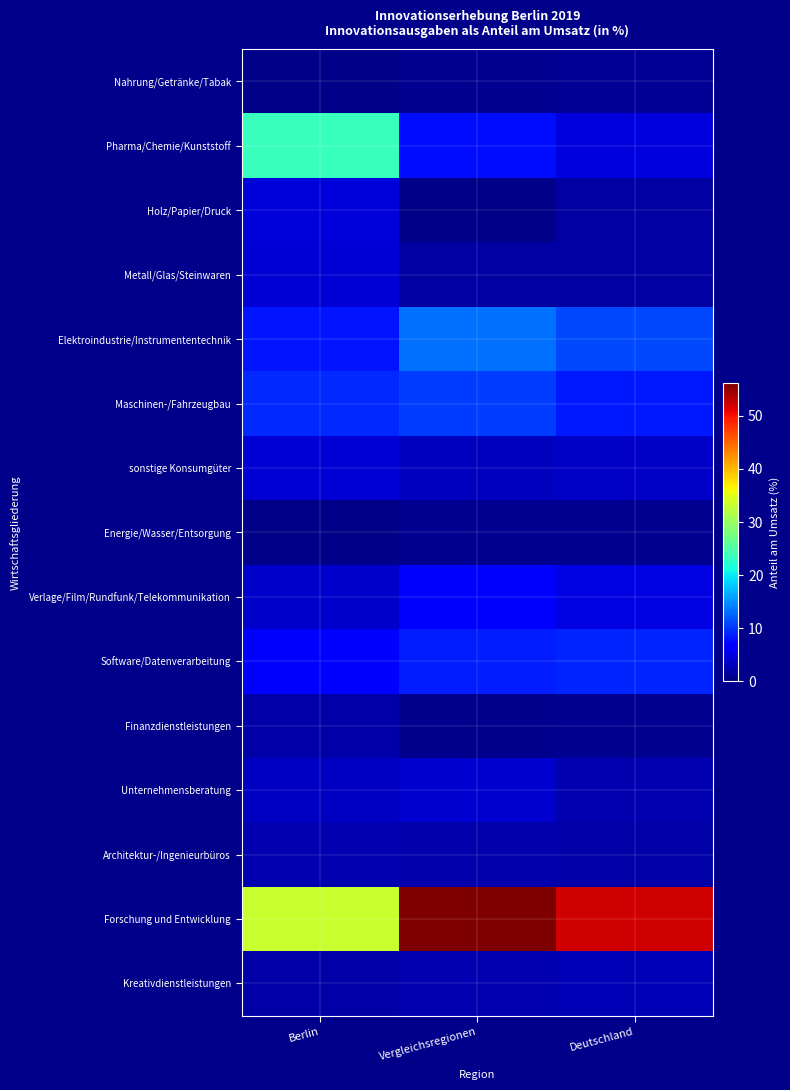

What is the total value across all series at Deutschland?

107.9